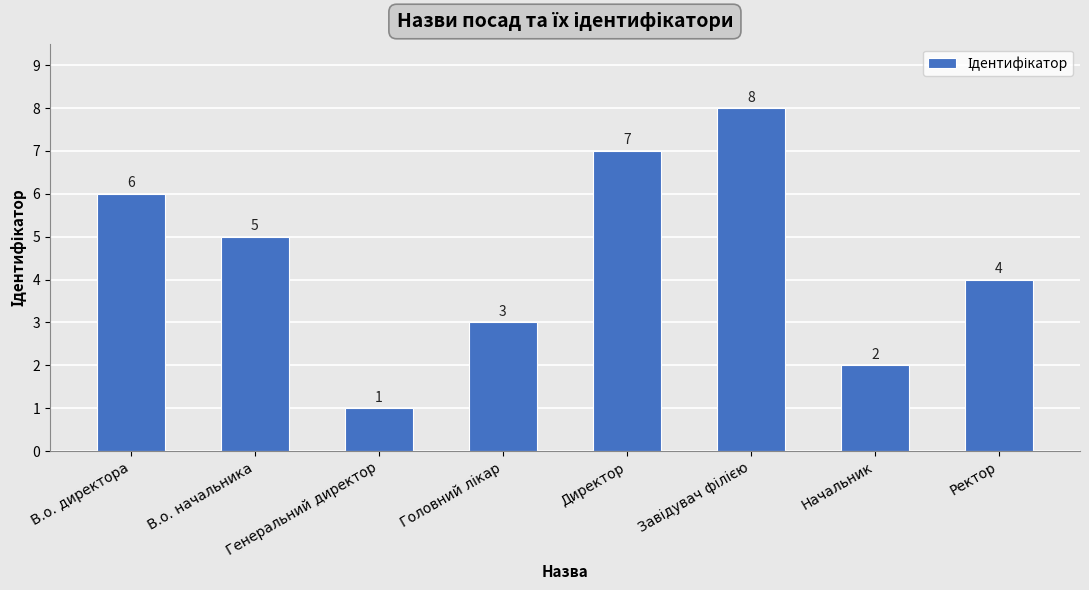

What is the difference between the values at Генеральний директор and Директор?

6